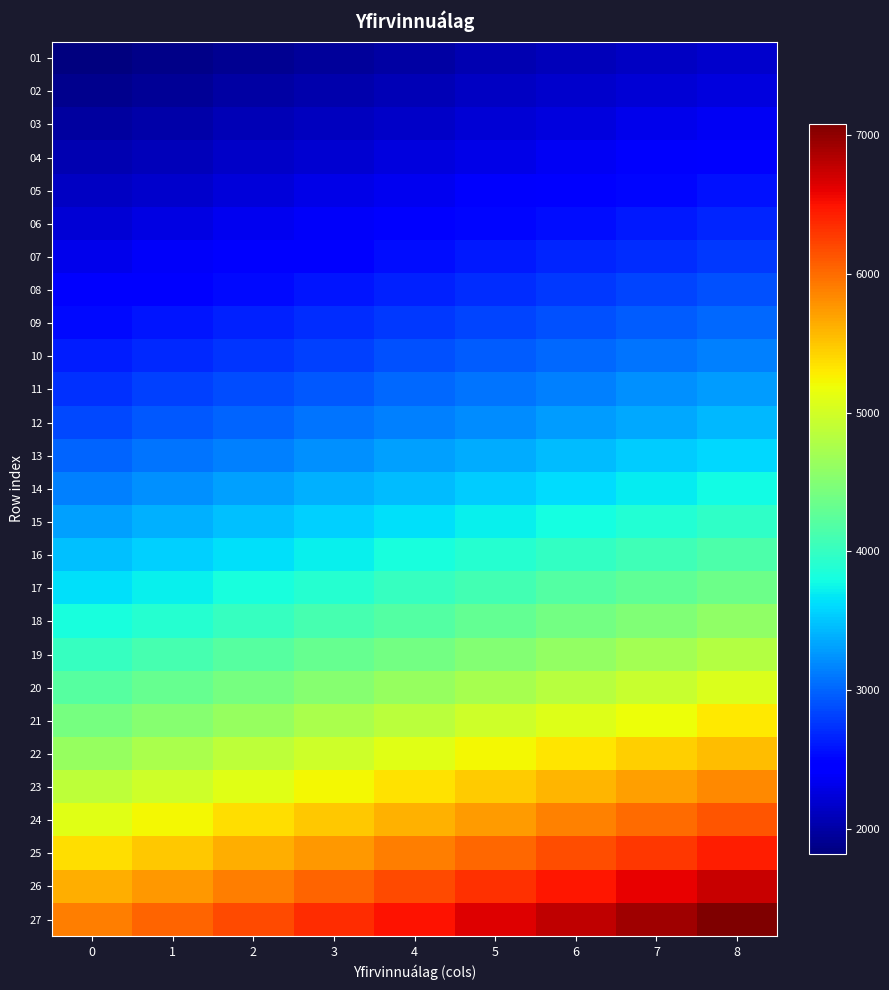

What is the greatest value displayed?

7082.7